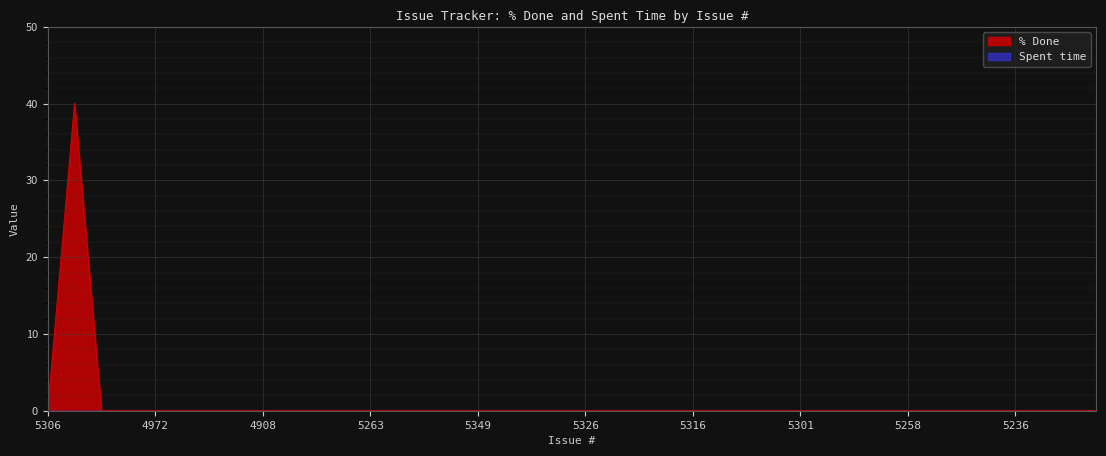

Reading left to right, what are all the values shown in this chart?

5306=0	5327=40	4979=0	4984=0	4972=0	4967=0	4915=0	4914=0	4908=0	4890=0	5260=0	5265=0	5263=0	5339=0	5340=0	5350=0	5349=0	5345=0	5331=0	5328=0	5326=0	5321=0	5318=0	5317=0	5316=0	5315=0	5312=0	5303=0	5301=0	5292=0	5291=0	5259=0	5258=0	5257=0	5256=0	5255=0	5236=0	5235=0	5225=0	5000=0